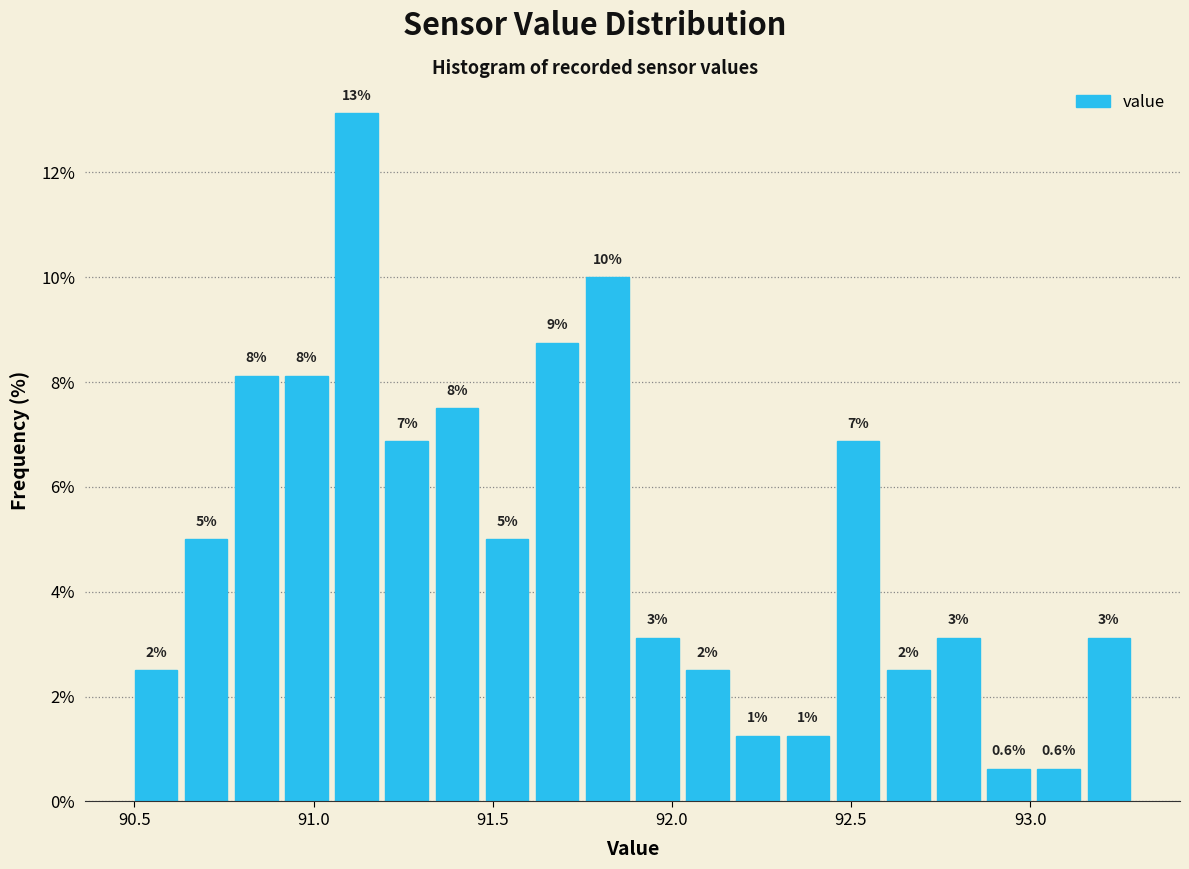

Read against the x-axis, roughly where is the centre of the tallest bar?

91.10